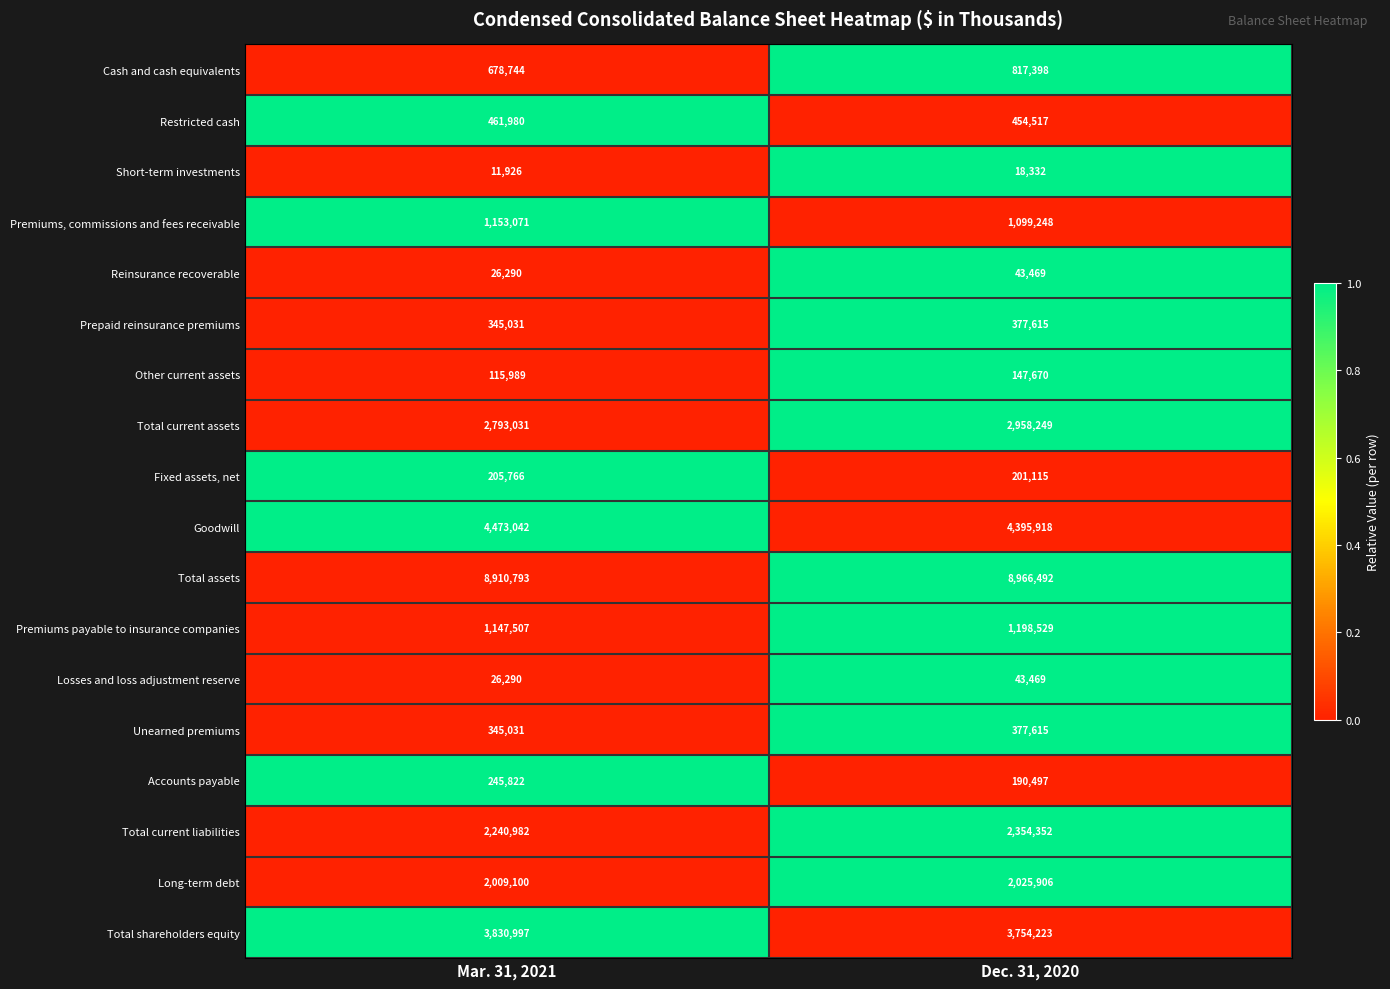

True or false: Goodwill has a value of 2805143 at Dec. 31, 2020.

False